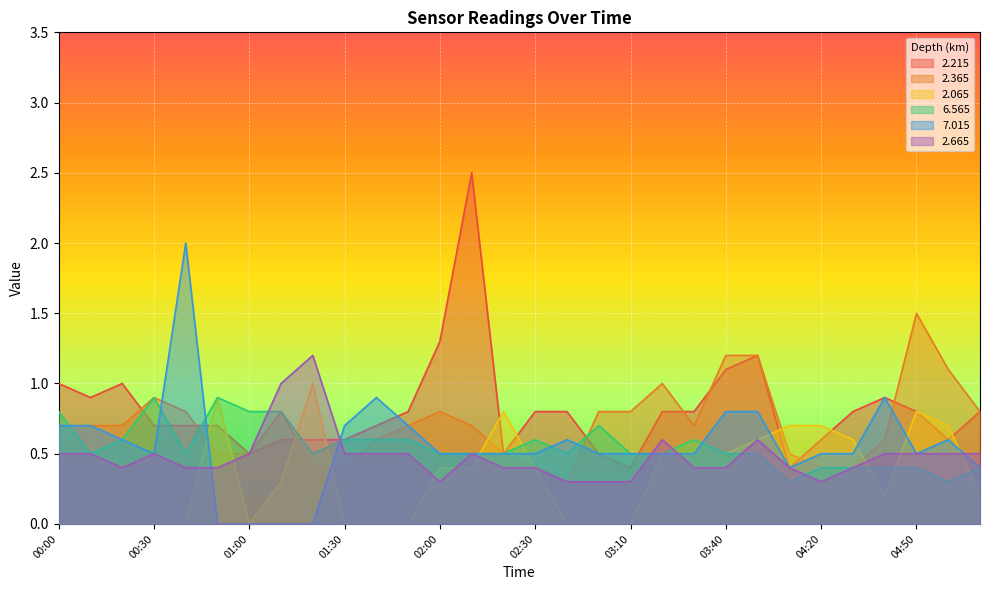

True or false:   2.215 has more than 2 points higher than both neighbors.

True